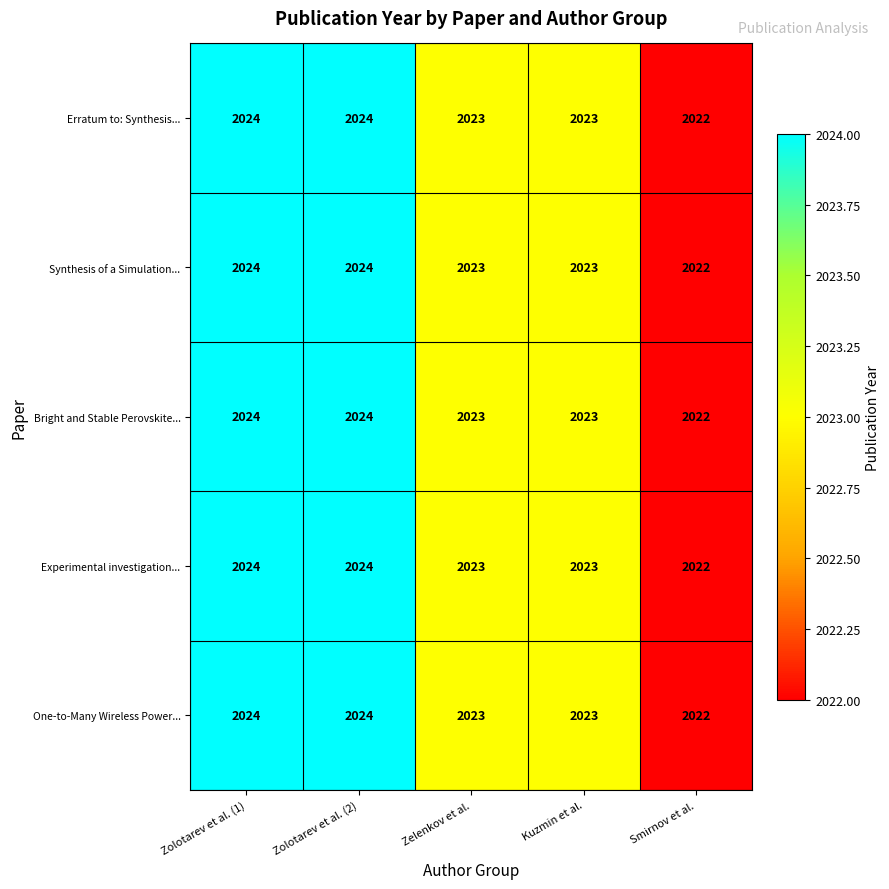

How many categories are shown in the chart?

5